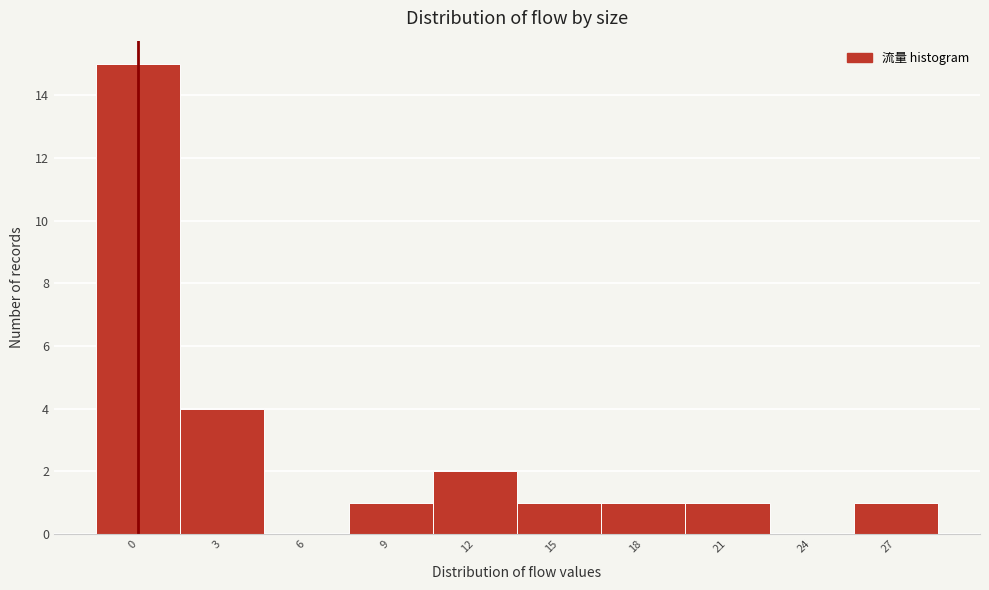

Reading left to right, extract all data points from this chart.

0=15	3=4	6=0	9=1	12=2	15=1	18=1	21=1	24=0	27=1